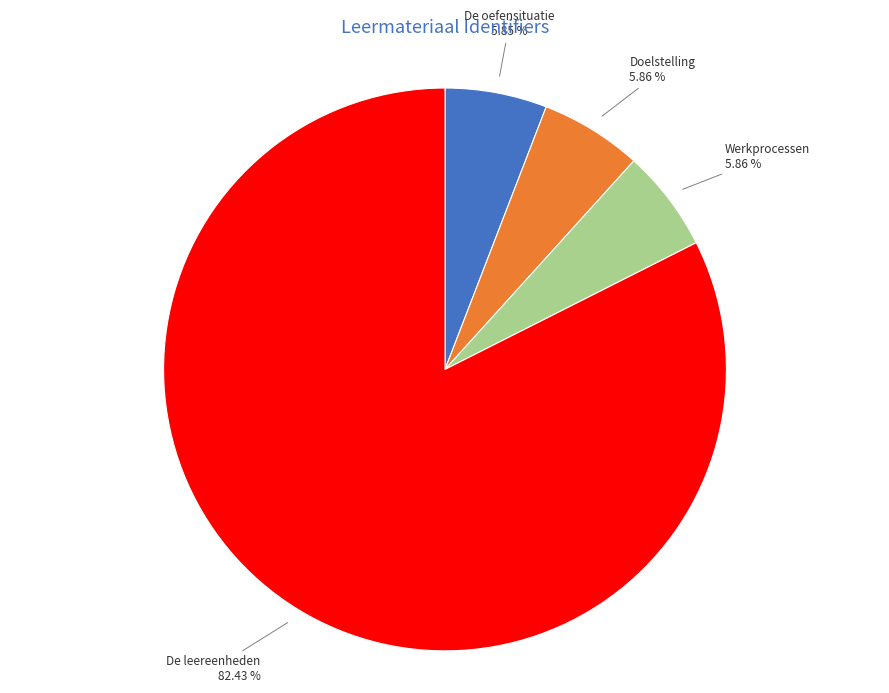

Does any single category account for the majority?

Yes